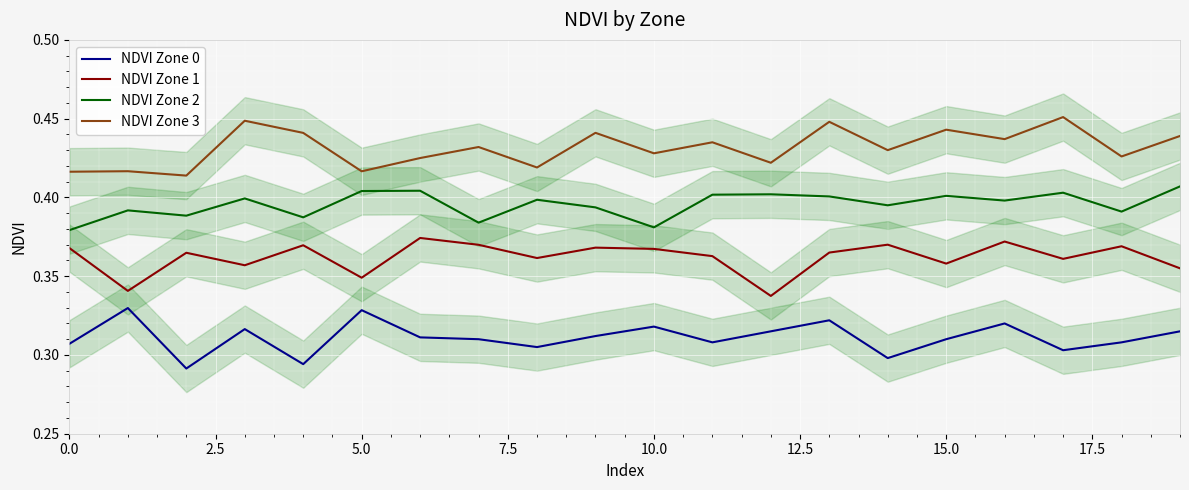

What is the sum of all NDVI Zone 1 values?

7.2